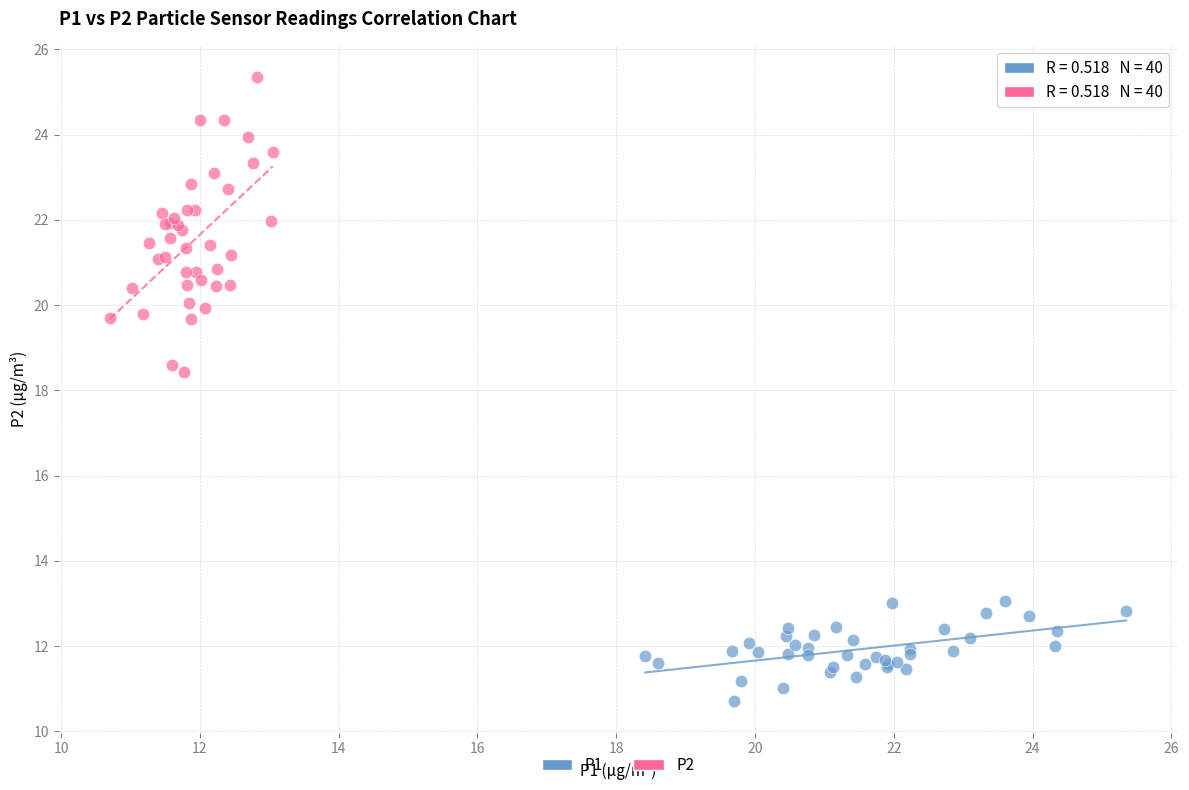

Which series contains the highest Y value?

P2